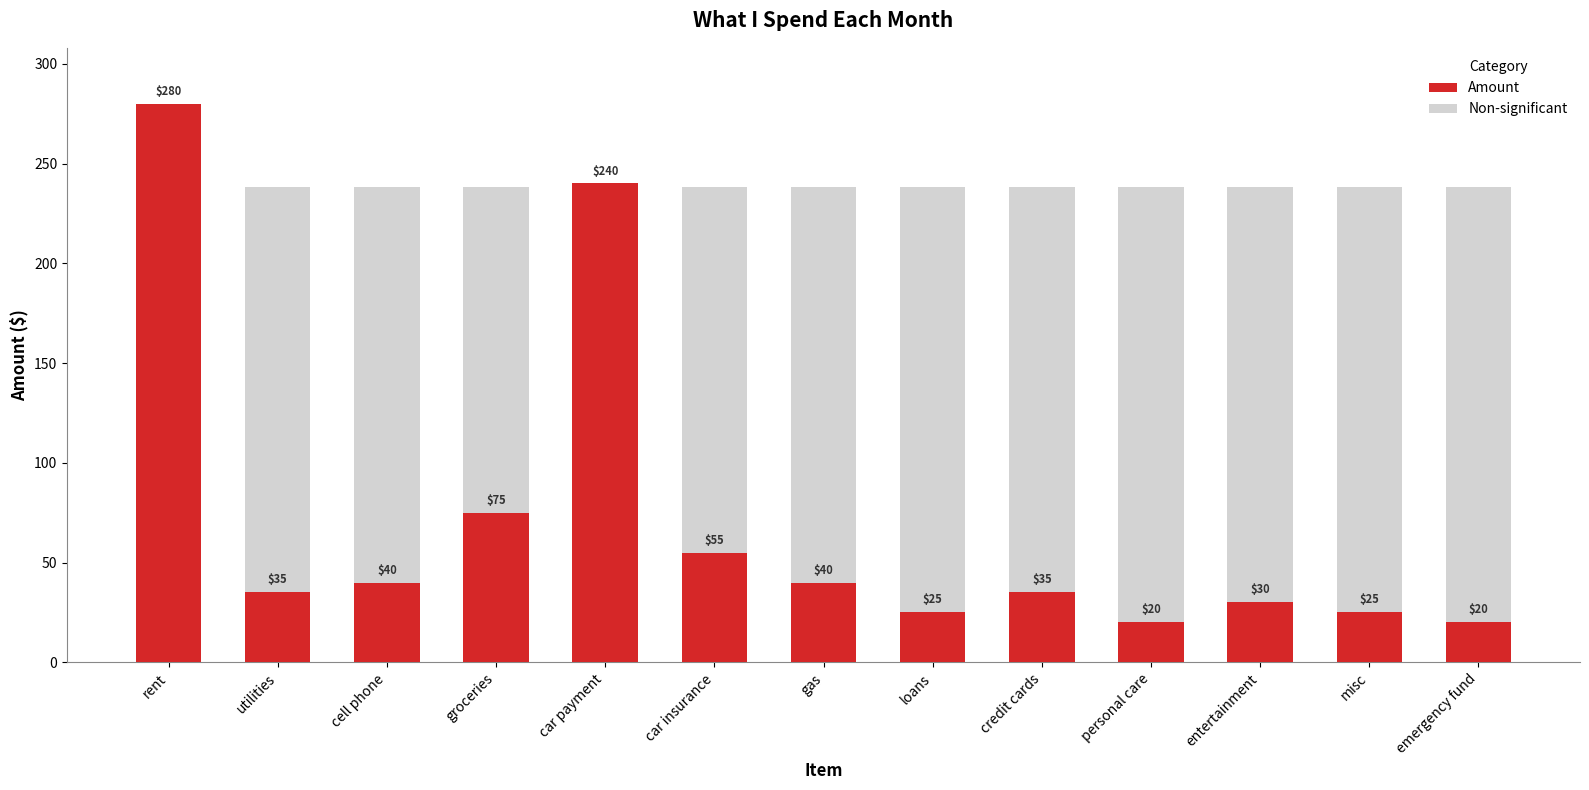

Which category has the highest value across all series?

rent